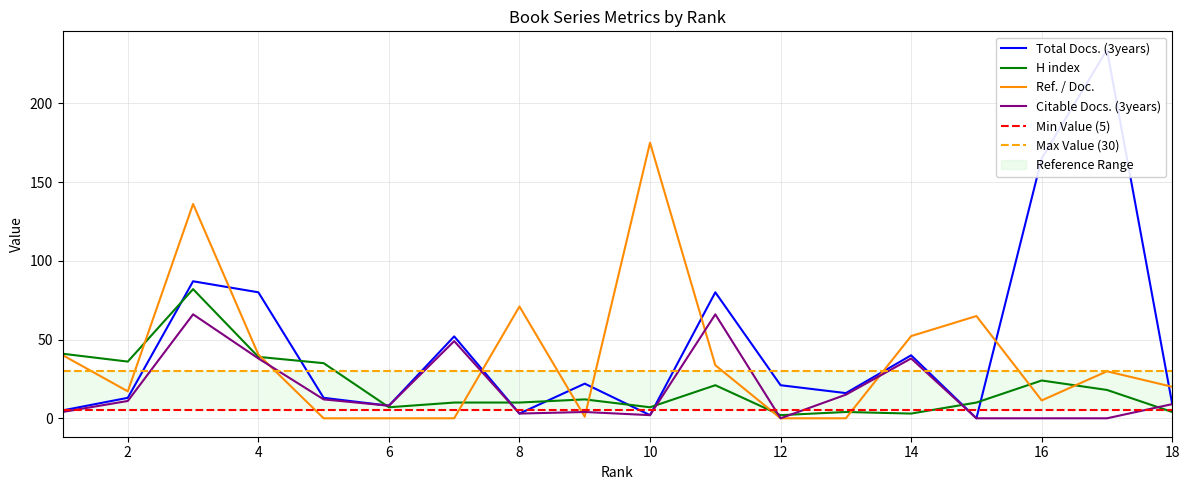

At which label does Ref. / Doc. reach its peak?

10